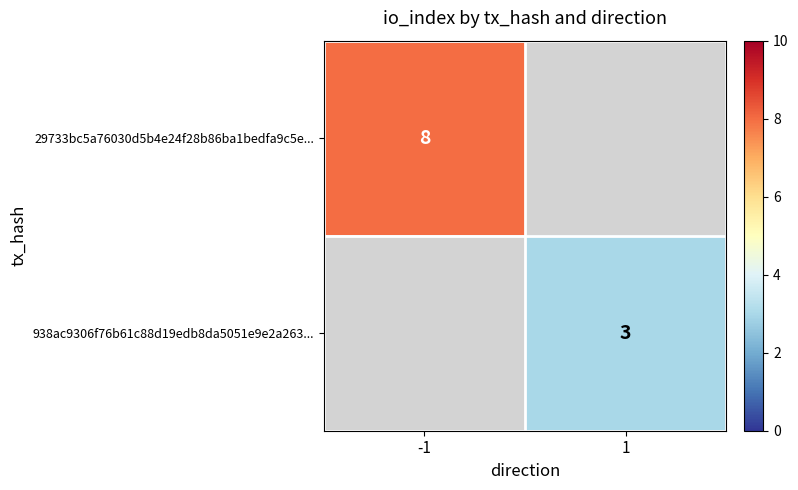

What is the greatest value displayed?

8